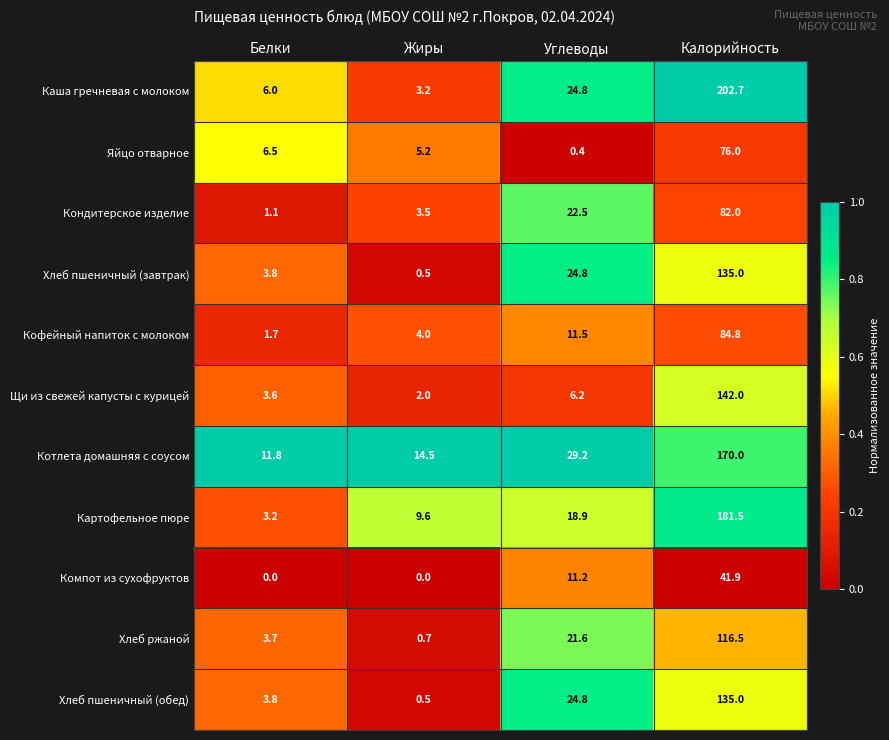

Which series has the largest total across all categories?

Каша гречневая с молоком